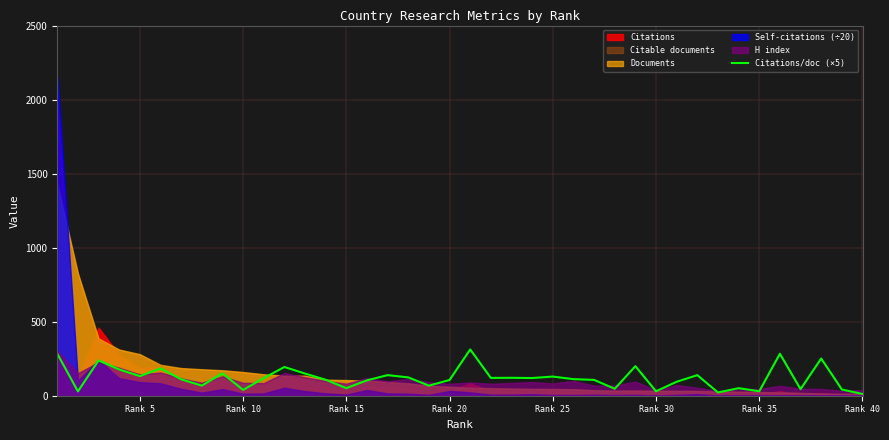

What is the highest value of the Citations/doc (×5) series?

312.6